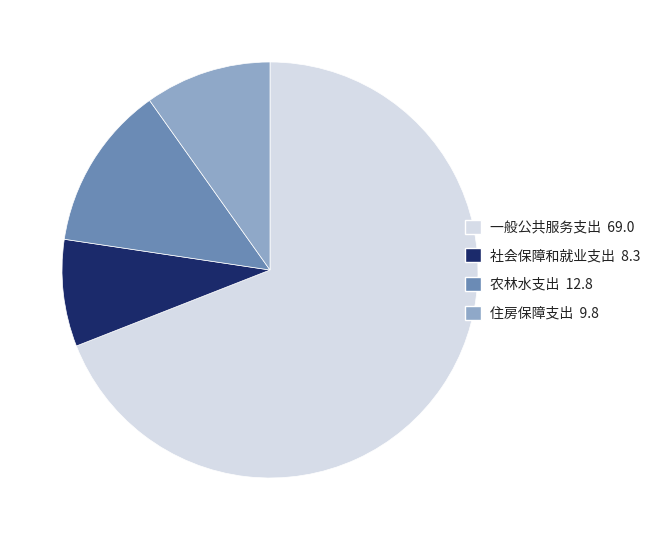

Which slice is the smallest?

社会保障和就业支出